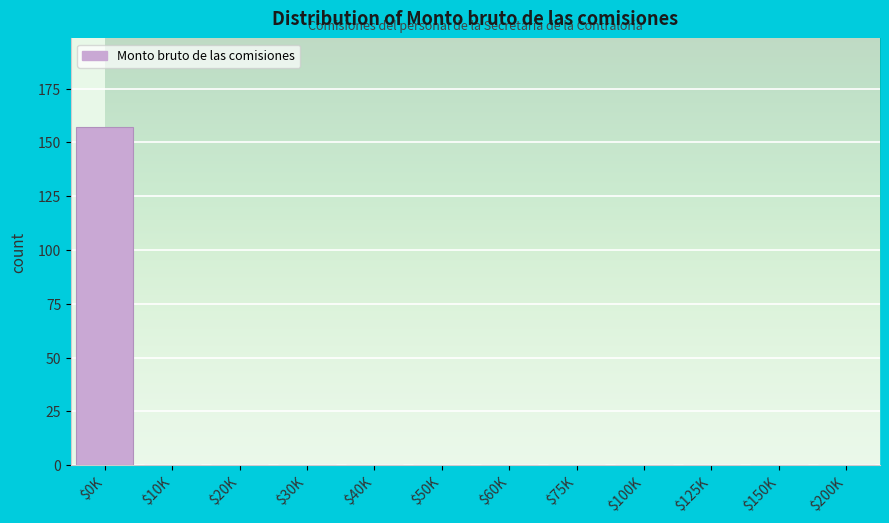

Is it true that the value at $30K is 103?

False